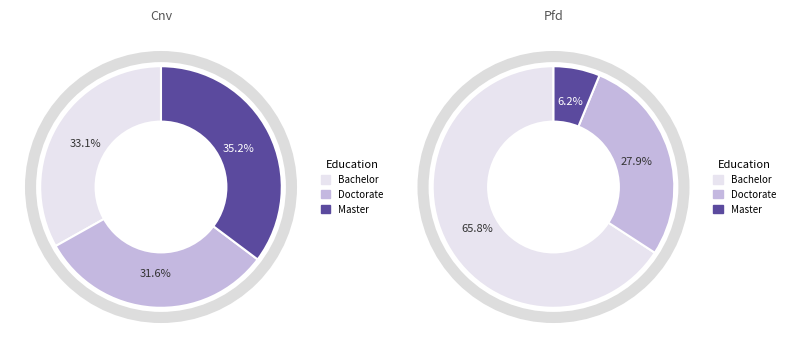

Combined, do Cnv and Pfd account for over 50%?

Yes